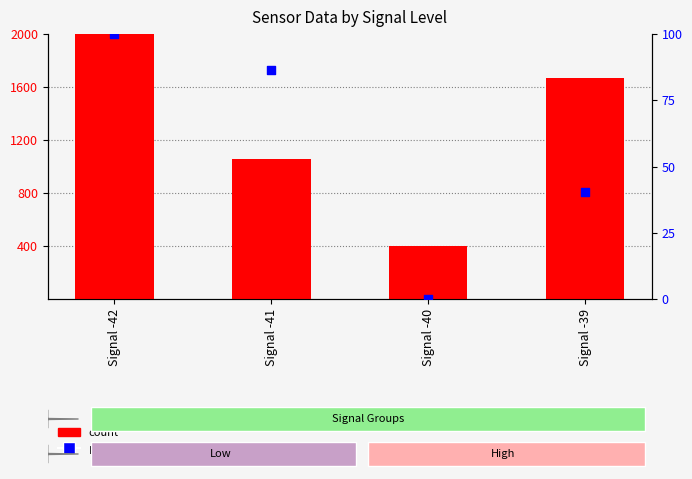

Which series reaches the minimum Y coordinate?

percentile rank within the sample